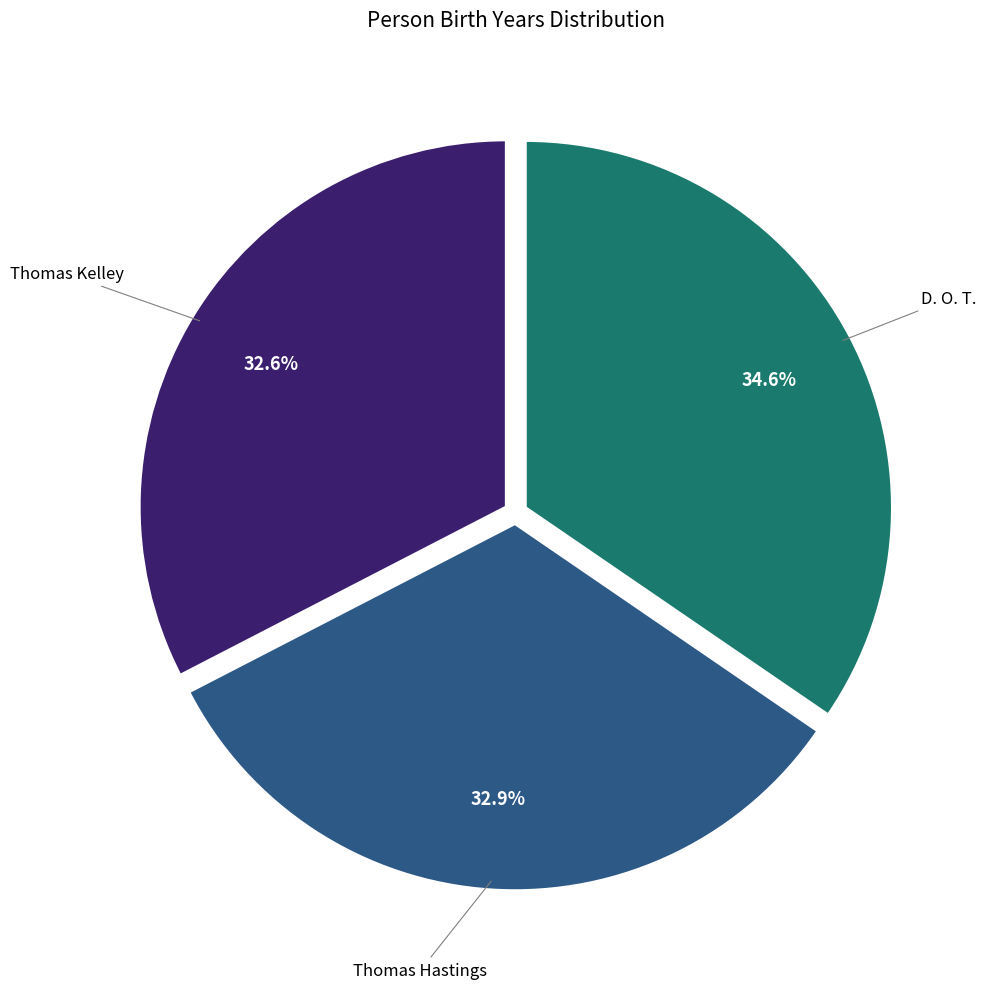

Is there any slice that represents more than half of the pie?

No